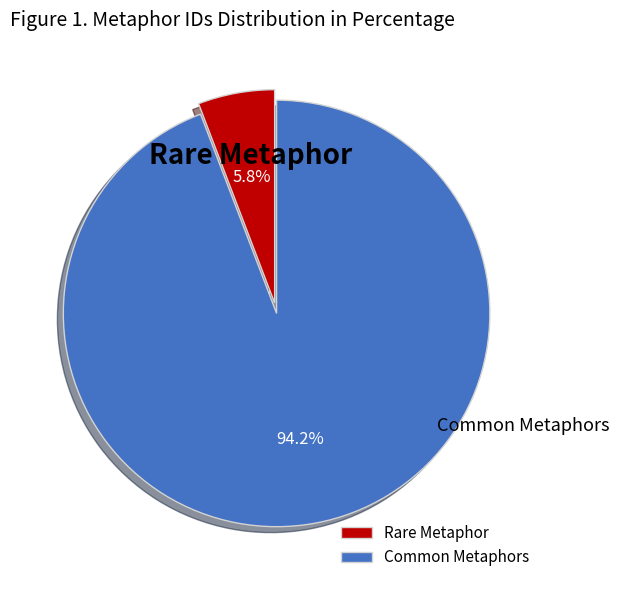

To the nearest percent, what is the average slice percentage?

50%